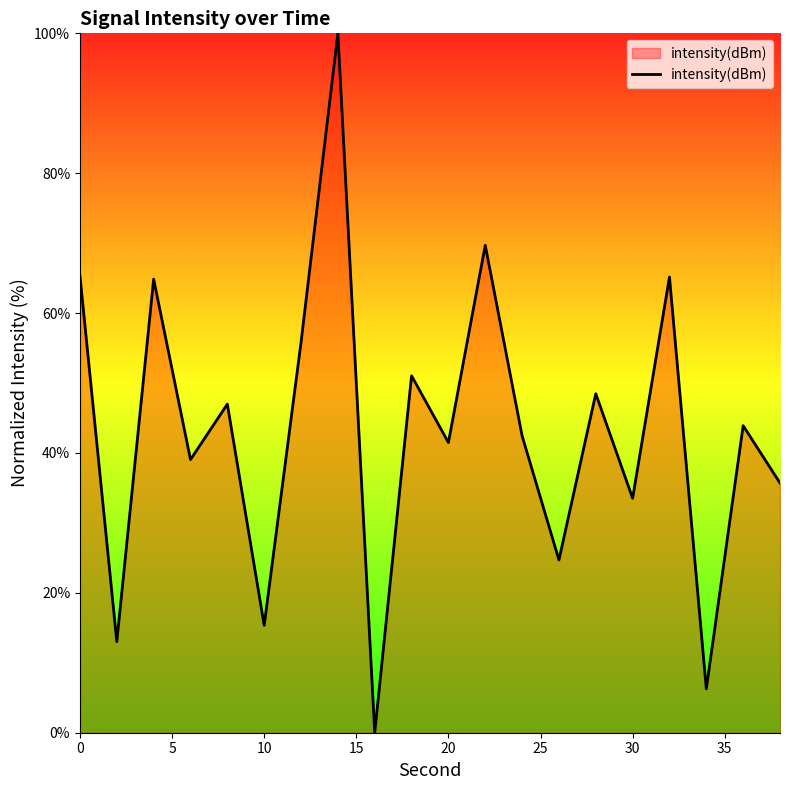

What is the greatest value displayed?

100.0